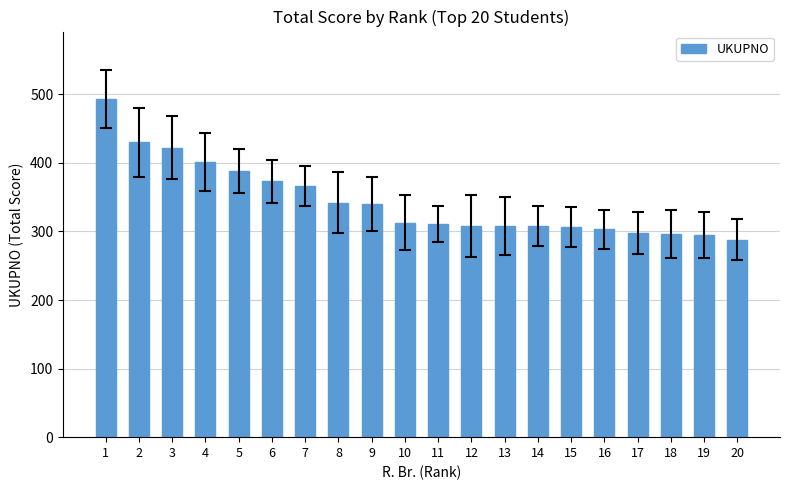

What value does the data have at 17?

298